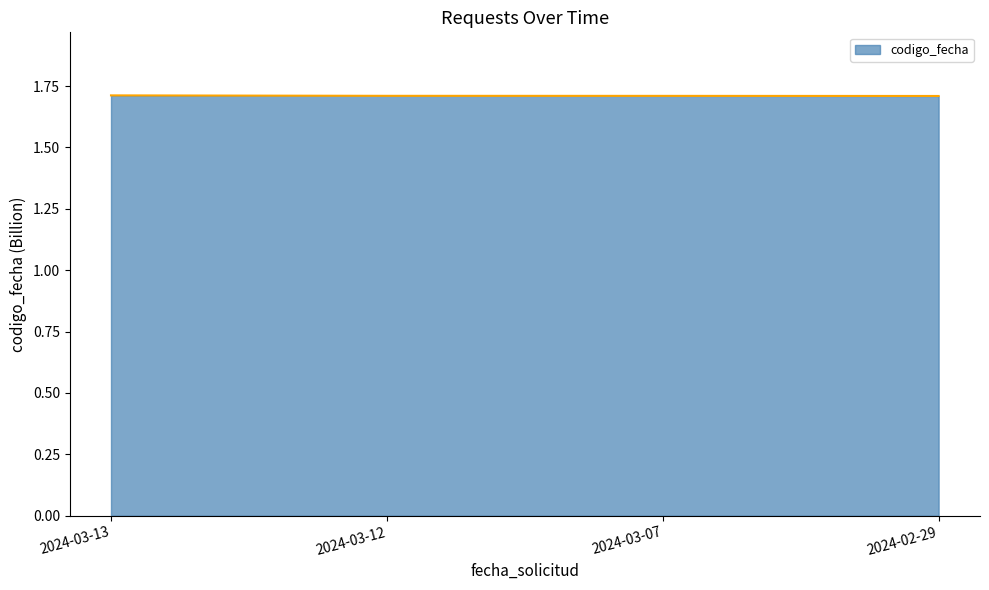

Reading left to right, what are all the values shown in this chart?

1.7	1.7	1.7	1.7